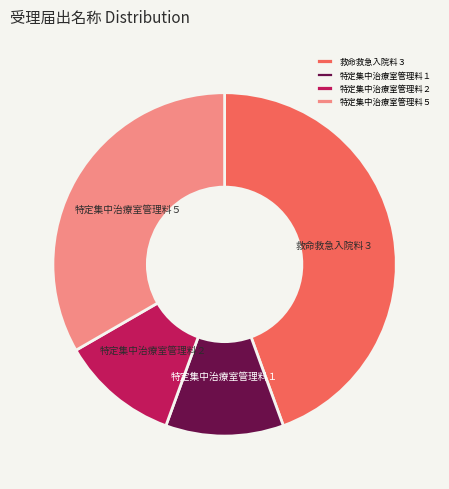

Which has a higher value, 特定集中治療室管理料５ or 特定集中治療室管理料２?

特定集中治療室管理料５